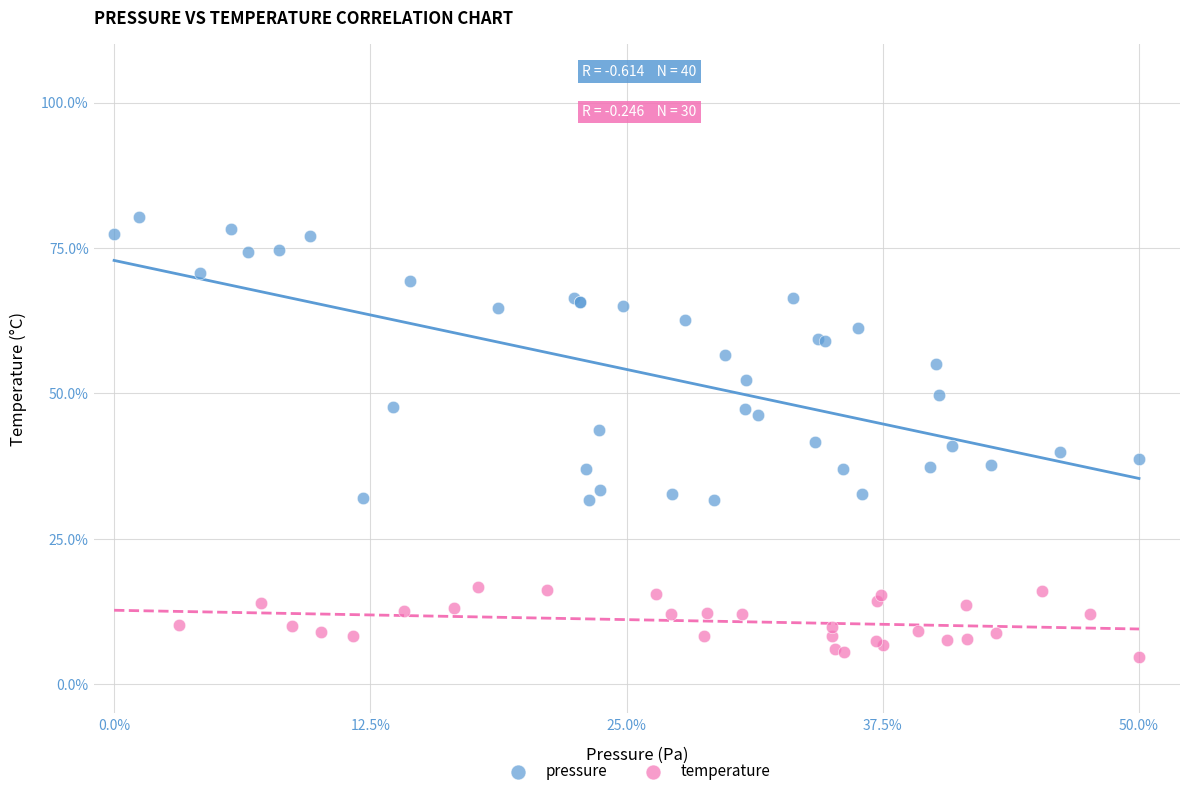

Which series reaches the maximum Y coordinate?

pressure